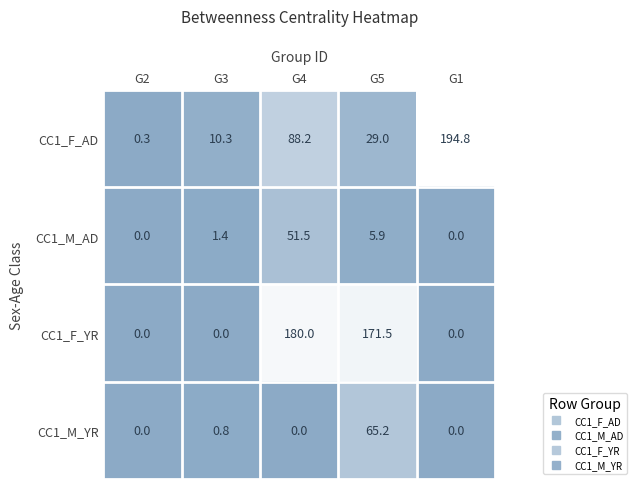

Rank the series at G5 from lowest to highest value.

CC1_M_AD, CC1_F_AD, CC1_M_YR, CC1_F_YR